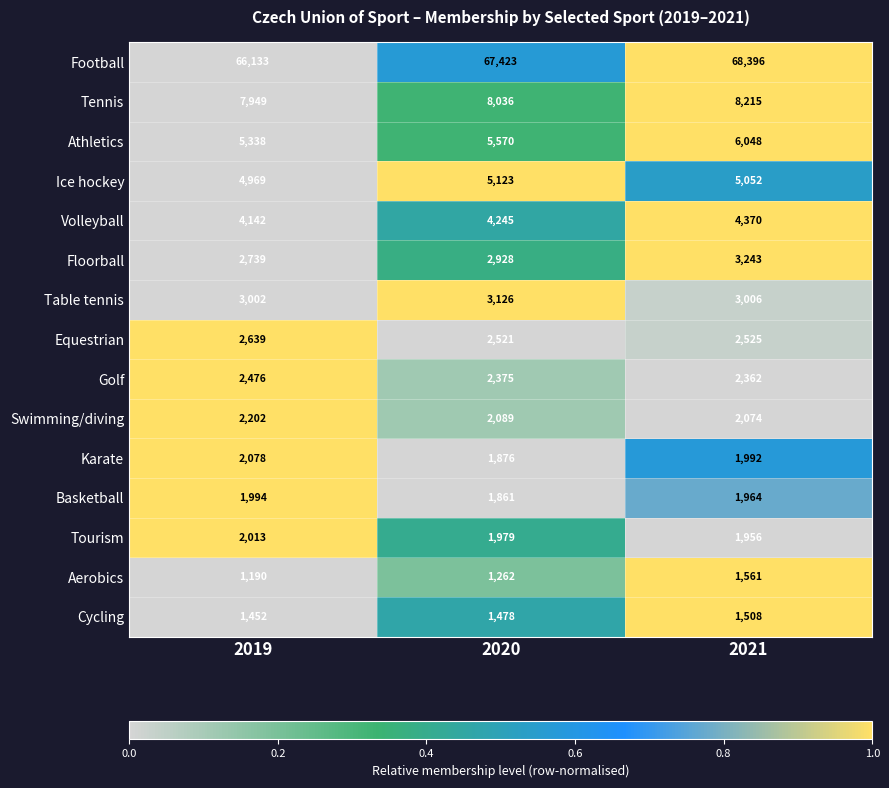

What is the sum of the Volleyball values at 2019 and 2020?

8387